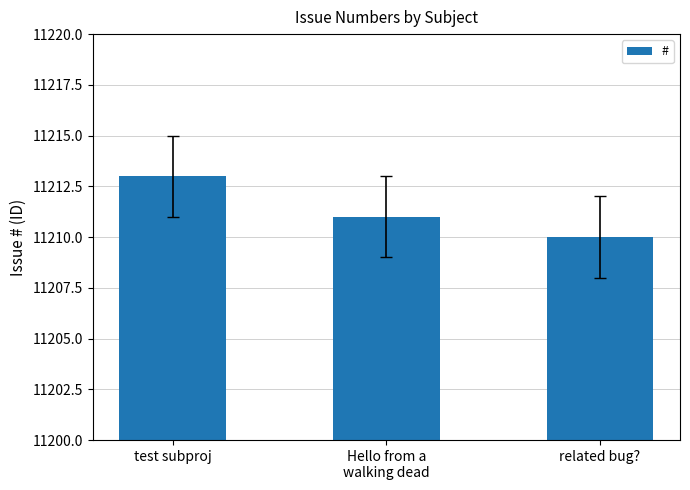

List the labels in order of value, largest first.

test subproj, Hello from a
walking dead, related bug?